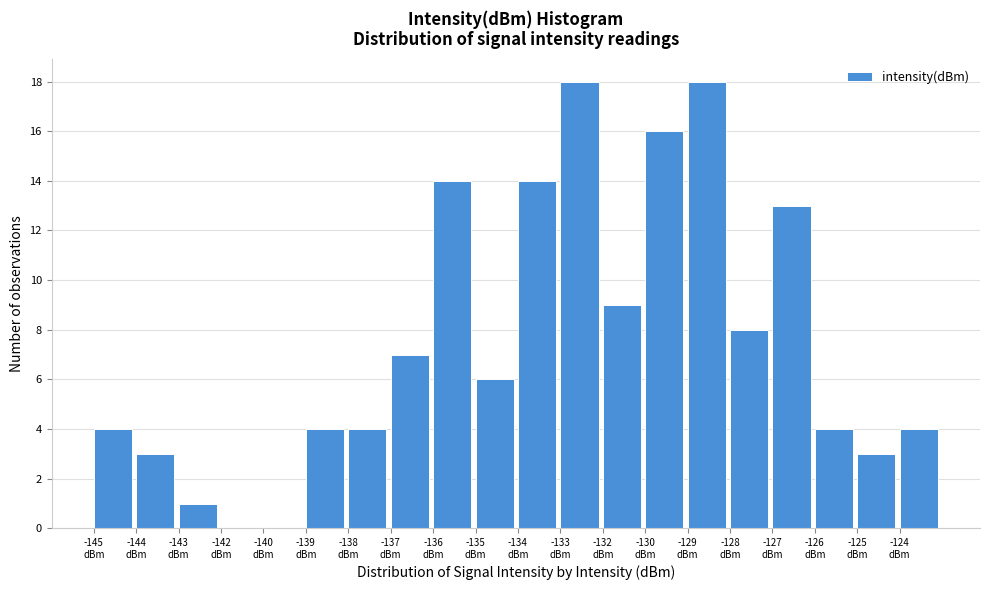

What is the sum of all values?

150